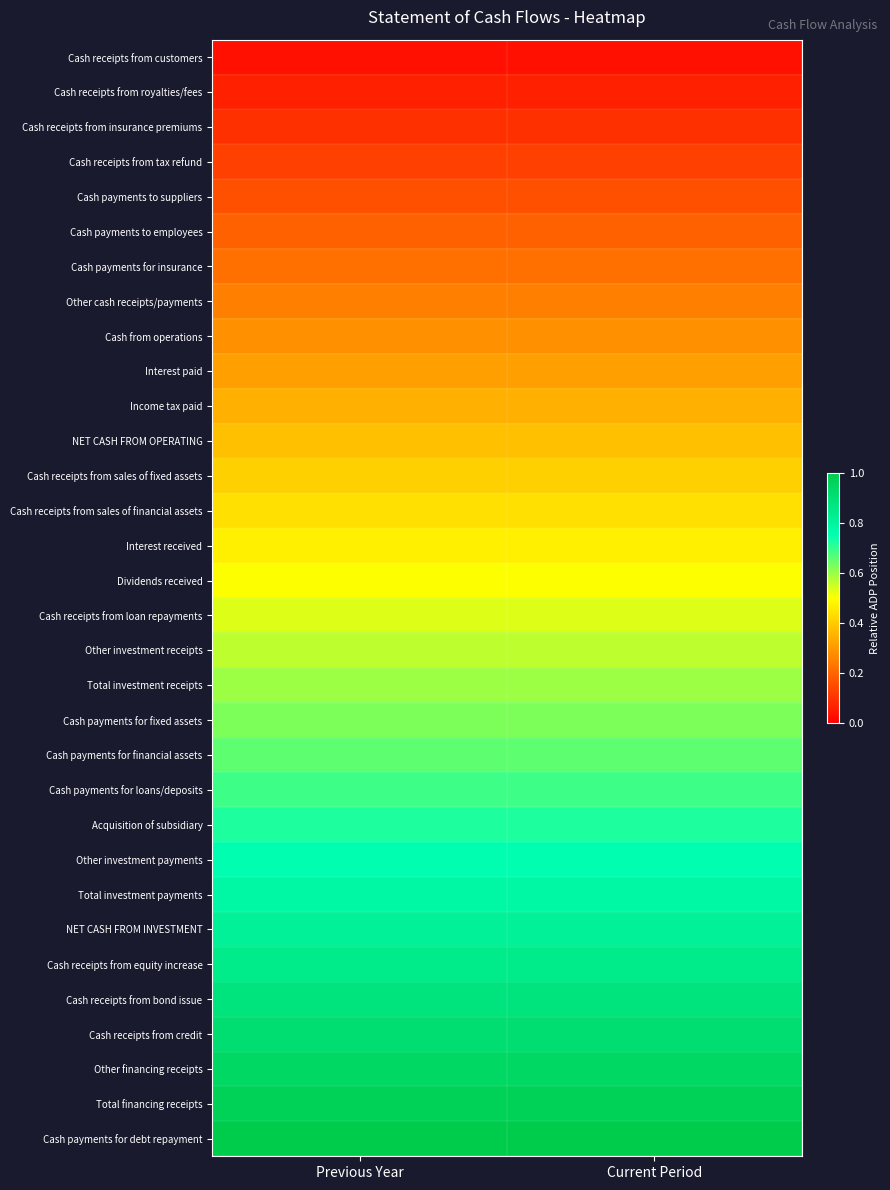

Which label corresponds to the largest value in the chart?

Previous Year